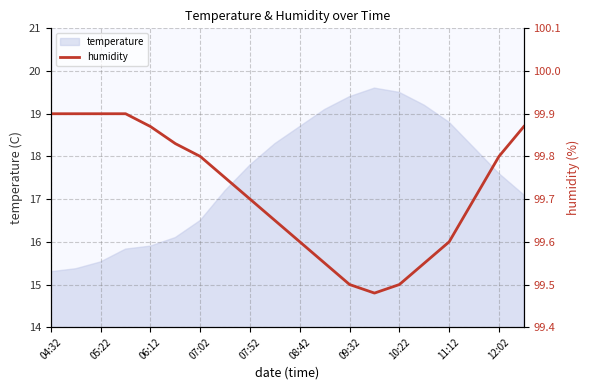

Reading left to right, list all the values displayed in this chart.

99.9	99.9	99.9	99.9	99.9	99.8	99.8	99.8	99.7	99.7	99.6	99.5	99.5	99.5	99.5	99.5	99.6	99.7	99.8	99.9